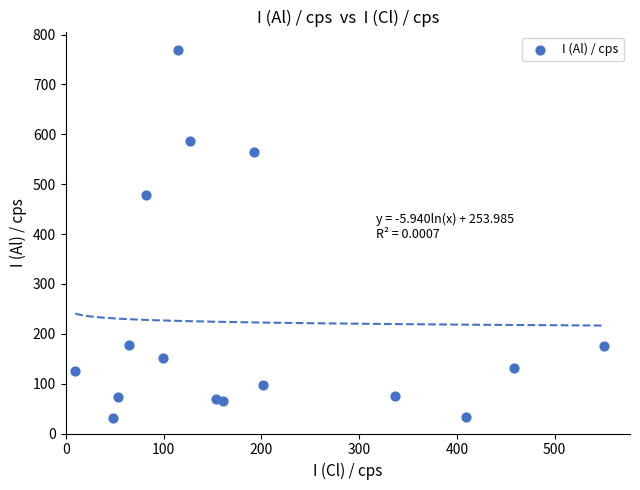

What Y value in the scatter plot is closest to 400?

478.1